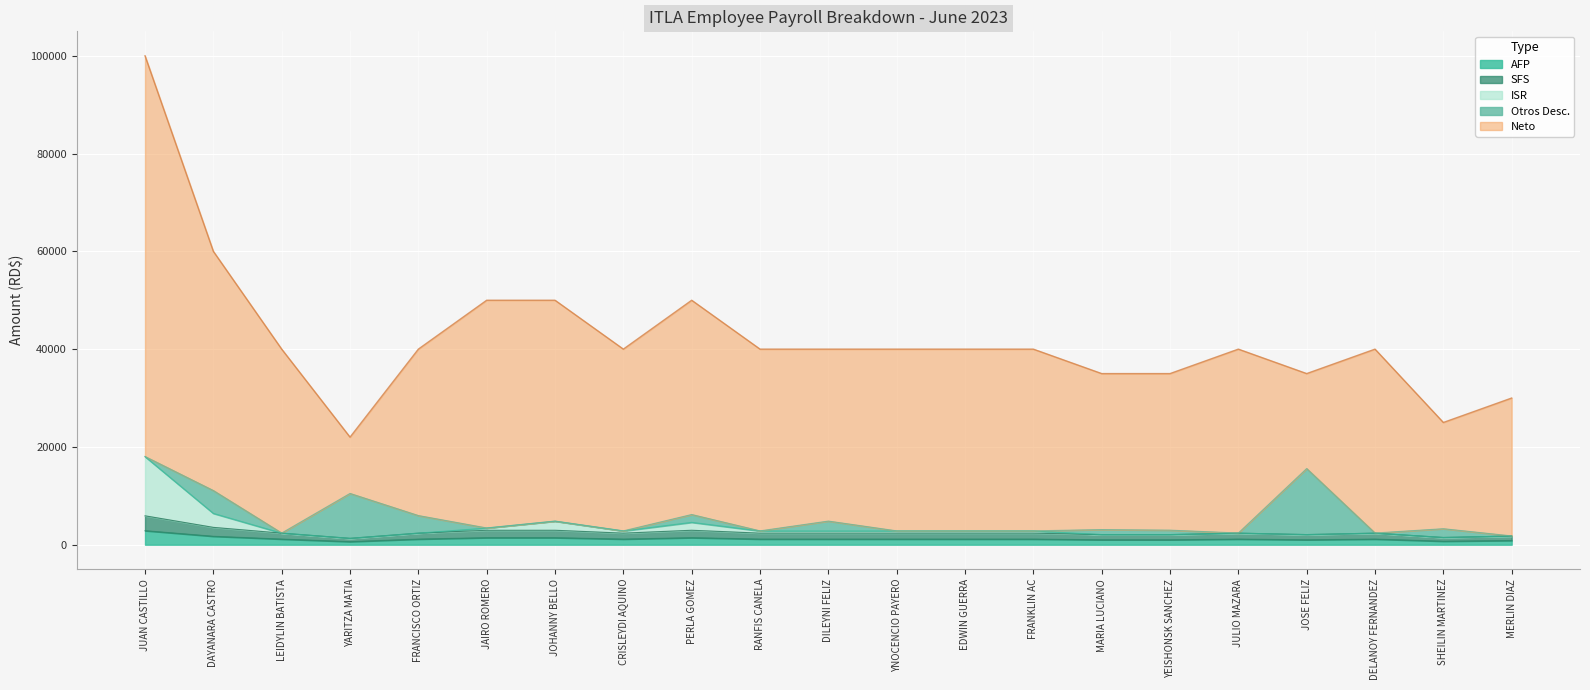

What is the highest value of the AFP series?

2870.0